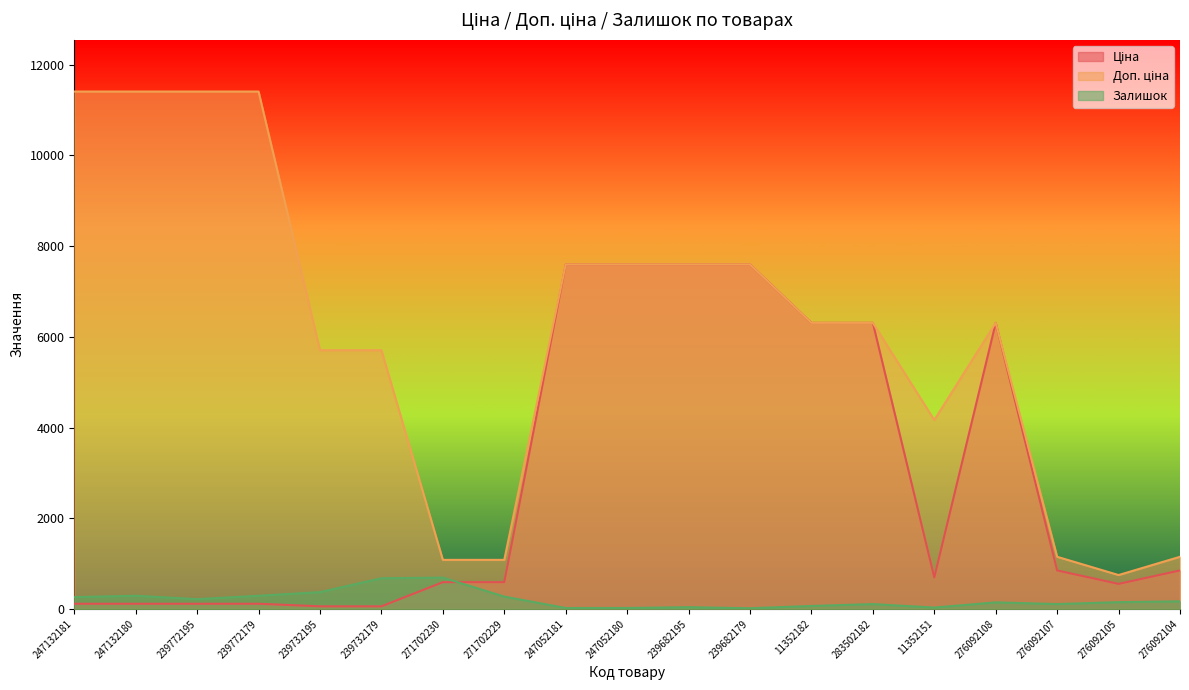

How many lines are shown in the chart?

3